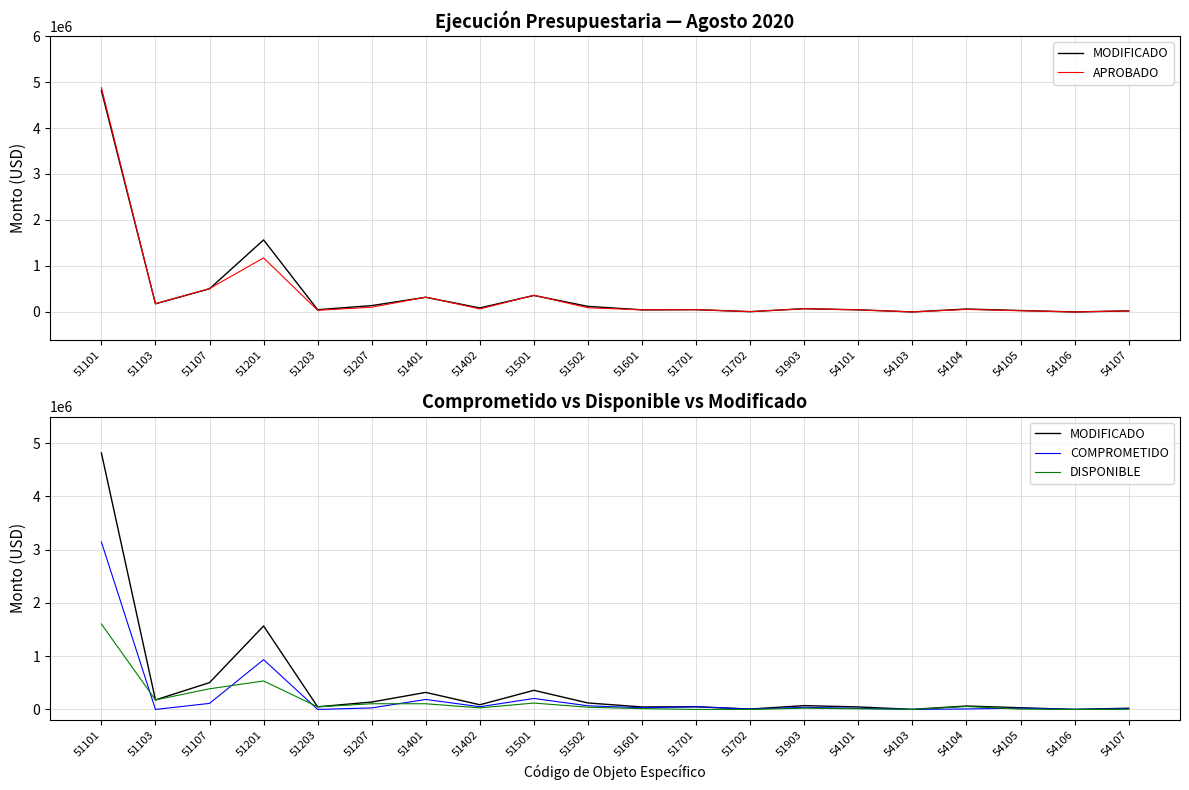

Reading right to left, what are all the values shown in this chart?

MODIFICADO: 54107=22839.0	54106=707.5	54105=31443.7	54104=64271.2	54103=1136.2	54101=46796.3	51903=71450.0	51702=7285.0	51701=50055.0	51601=46630.0	51502=121439.4	51501=358941.0	51402=87688.1	51401=319645.0	51207=139100.0	51203=48829.0	51201=1566896.0	51107=503750.0	51103=177945.0	51101=4816980.0
APROBADO: 54107=25105.0	54106=225.0	54105=27325.0	54104=55590.0	54103=1200.0	54101=45470.0	51903=71450.0	51702=7285.0	51701=50055.0	51601=46630.0	51502=91095.0	51501=363715.0	51402=66410.0	51401=322945.0	51207=104000.0	51203=36510.0	51201=1175355.0	51107=508950.0	51103=179770.0	51101=4878580.0
COMPROMETIDO: 54107=13718.5	54106=671.0	54105=24076.3	54104=9140.7	54103=0.0	54101=21062.5	51903=39742.8	51702=7283.4	51701=50048.2	51601=31086.1	51502=67829.4	51501=205997.4	51402=50788.5	51401=187560.6	51207=28400.0	51203=0.0	51201=934962.4	51107=113350.0	51103=0.0	51101=3144748.0
DISPONIBLE: 54107=3270.0	54106=0.0	54105=6200.0	54104=54880.0	54103=536.2	54101=12113.5	51903=23700.0	51702=0.0	51701=0.0	51601=15543.4	51502=41398.6	51501=119502.0	51402=29874.2	51401=106448.4	51207=107000.0	51203=48829.0	51201=534163.6	51107=387500.0	51103=177945.0	51101=1603793.4